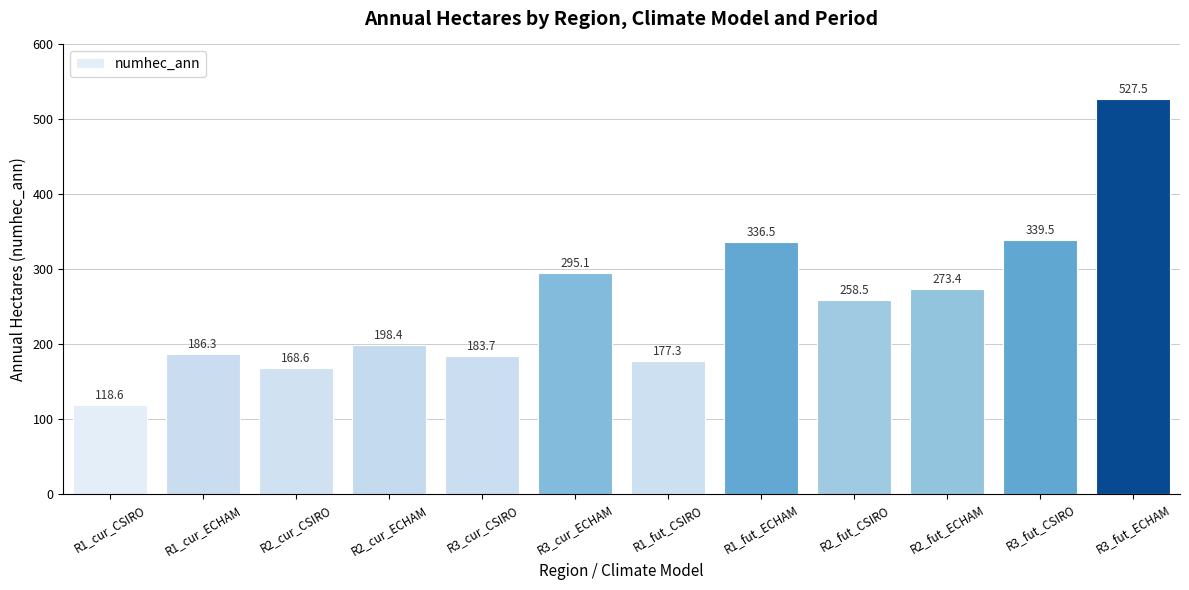

What is the label of the 6th bar from the left?

R3_cur_ECHAM